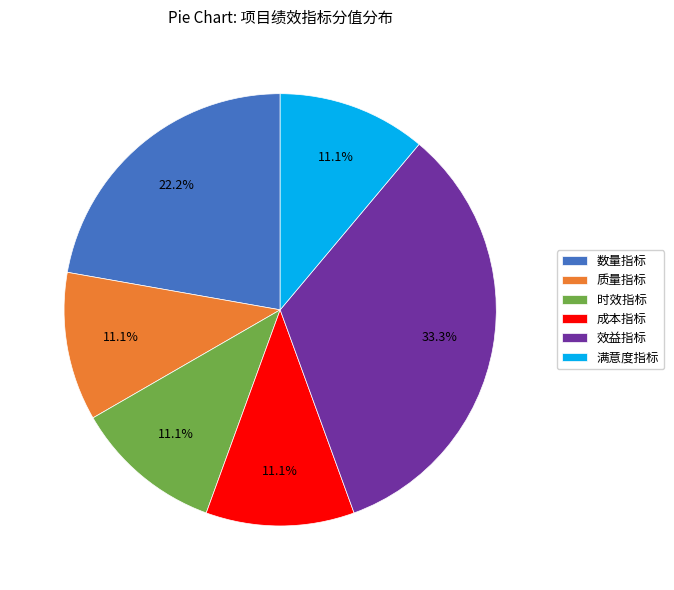

What percentage is the 成本指标 slice, to the nearest percent?

11%